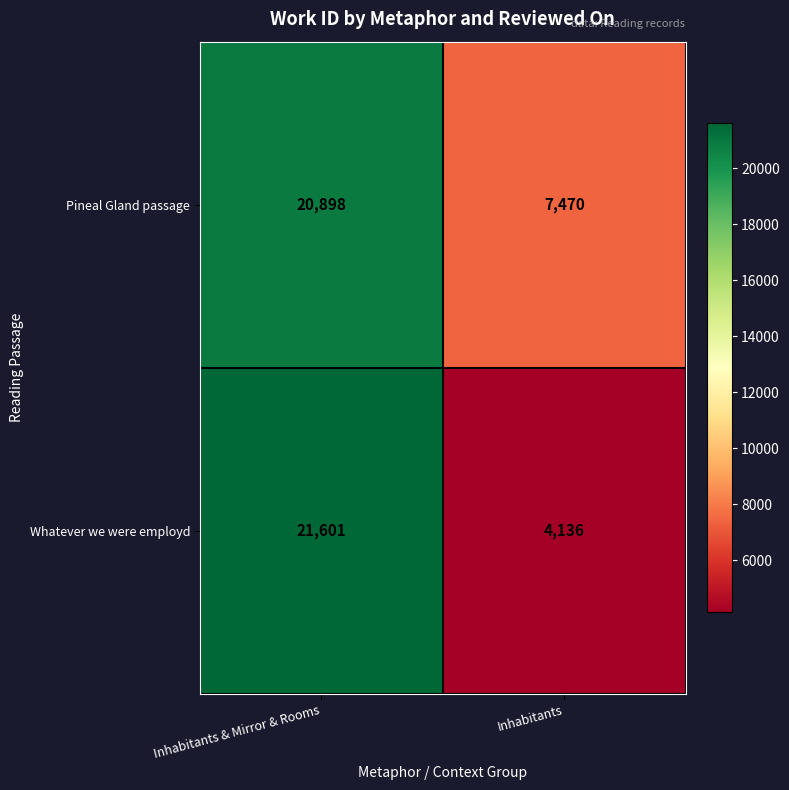

How many data points does each series have?

2